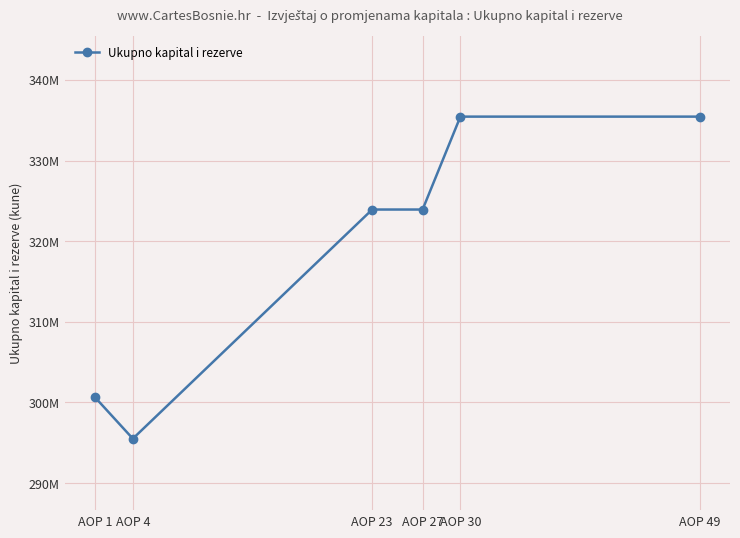

Is this an area chart (filled region under the line)?

No